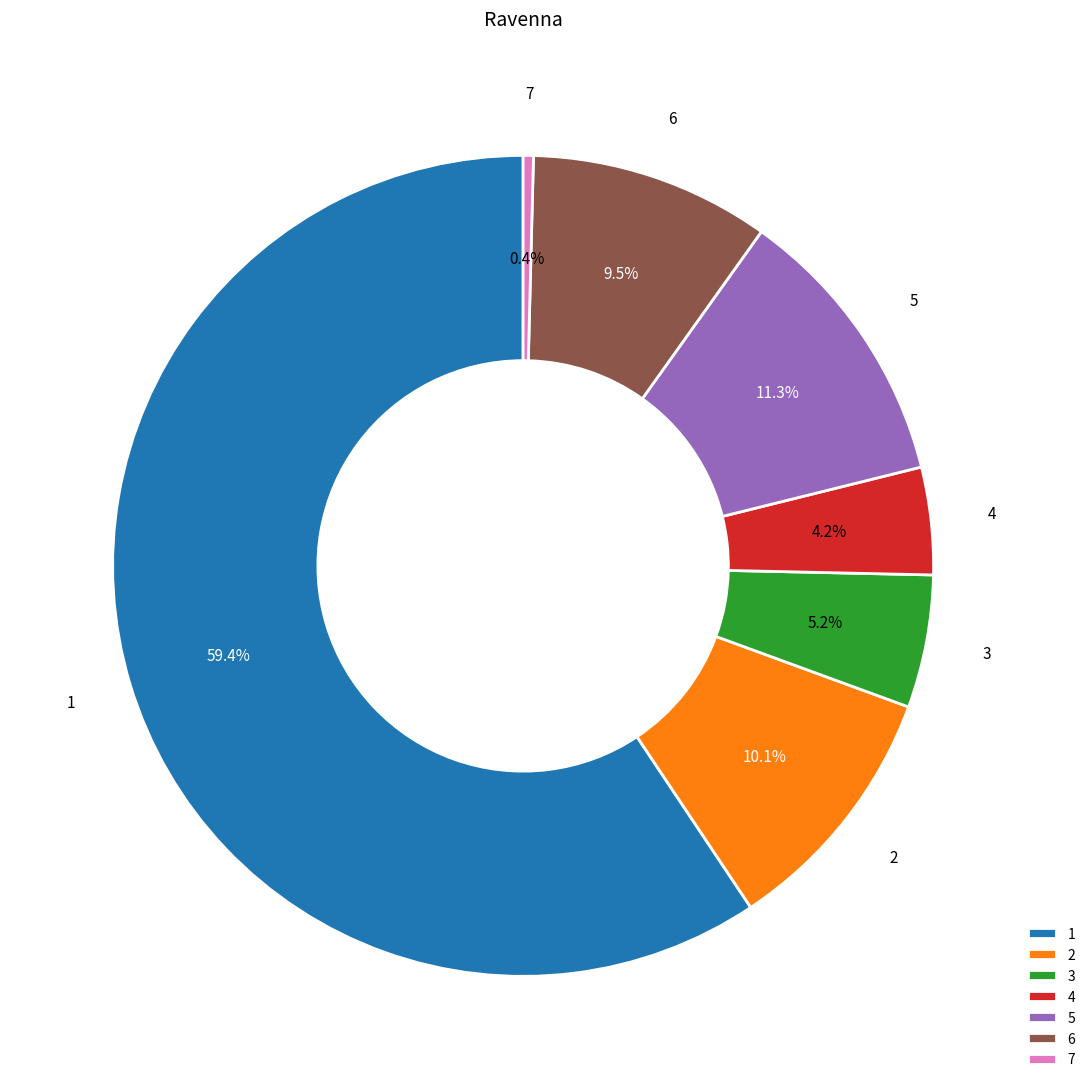

Which has a higher value, 5 or 4?

5